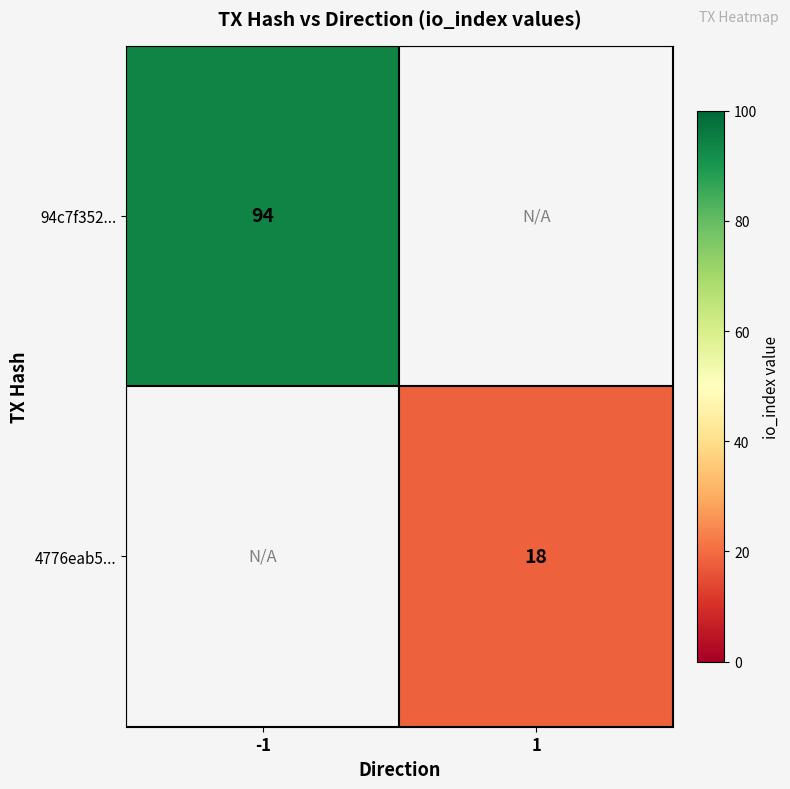

At how many categories does at least one series exceed 71?

1